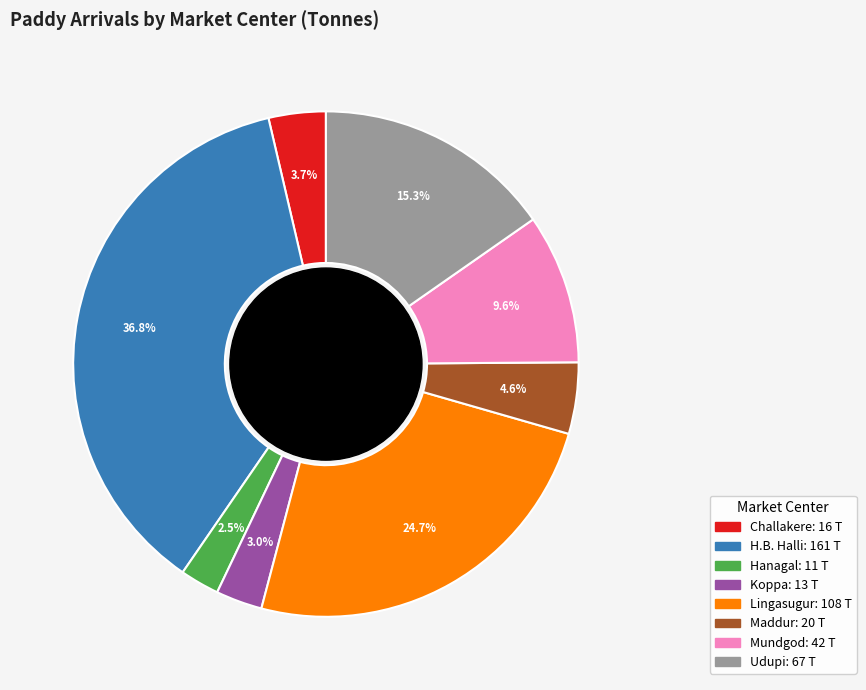

Between Mundgod and Lingasugur, which is larger?

Lingasugur